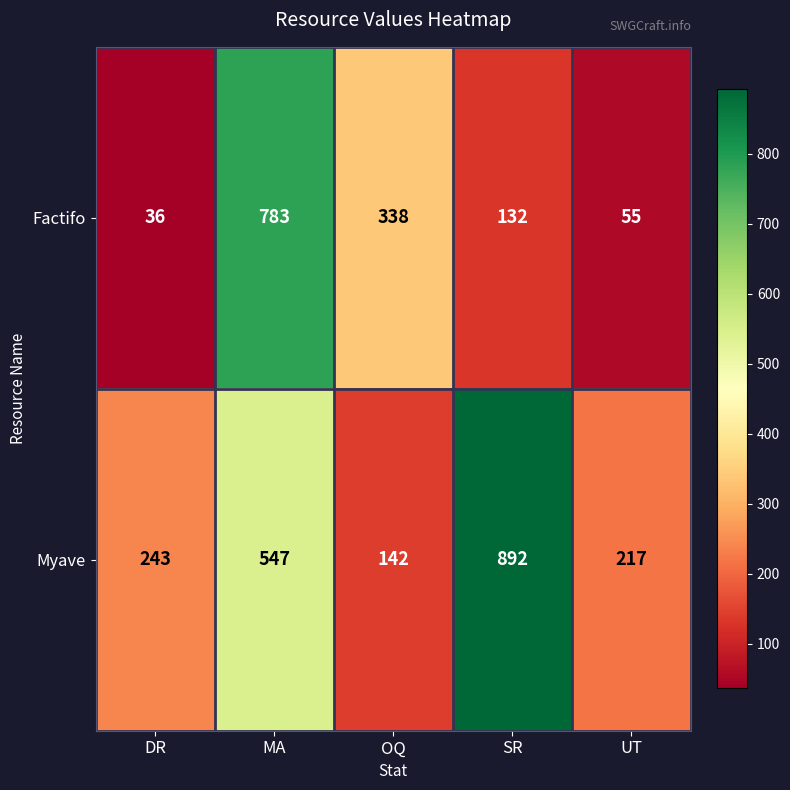

Which label corresponds to the largest value in the chart?

SR